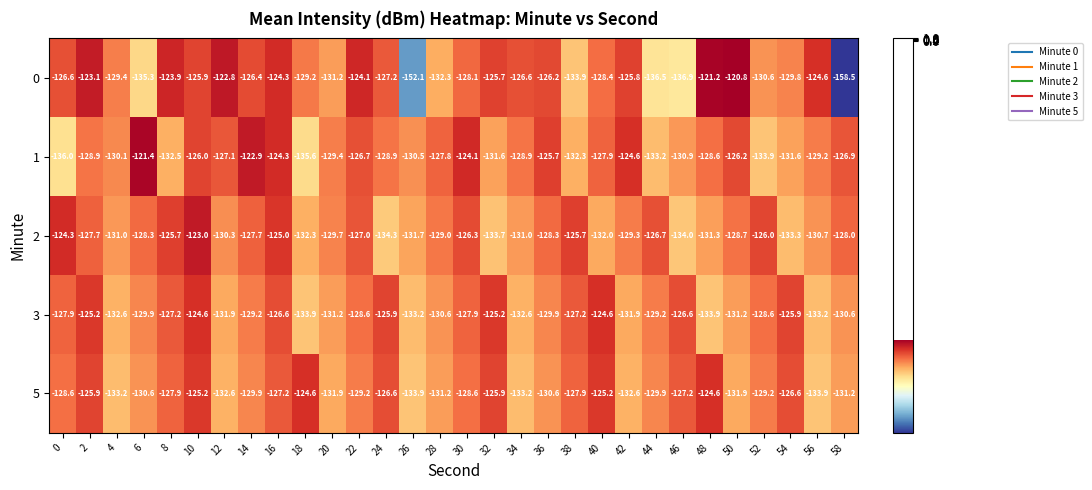

At which category is the sum across all series the highest?

10